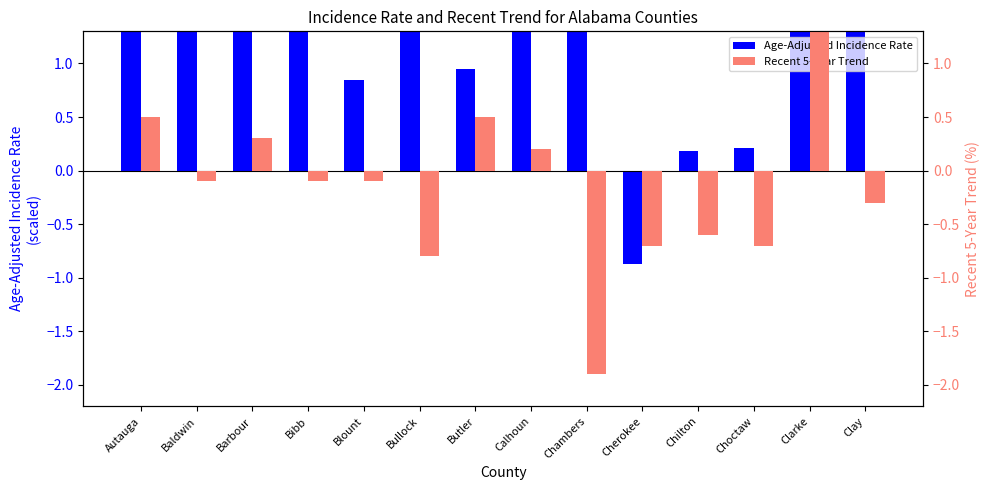

Count the number of categories in the chart.

14